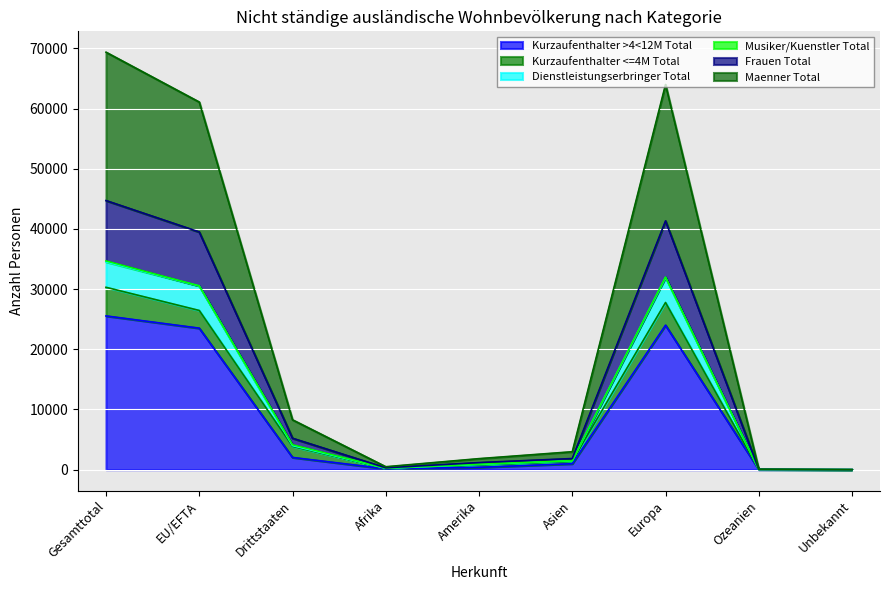

True or false: Kurzaufenthalter >4<12M Total has more than 1 interior local peaks.

False